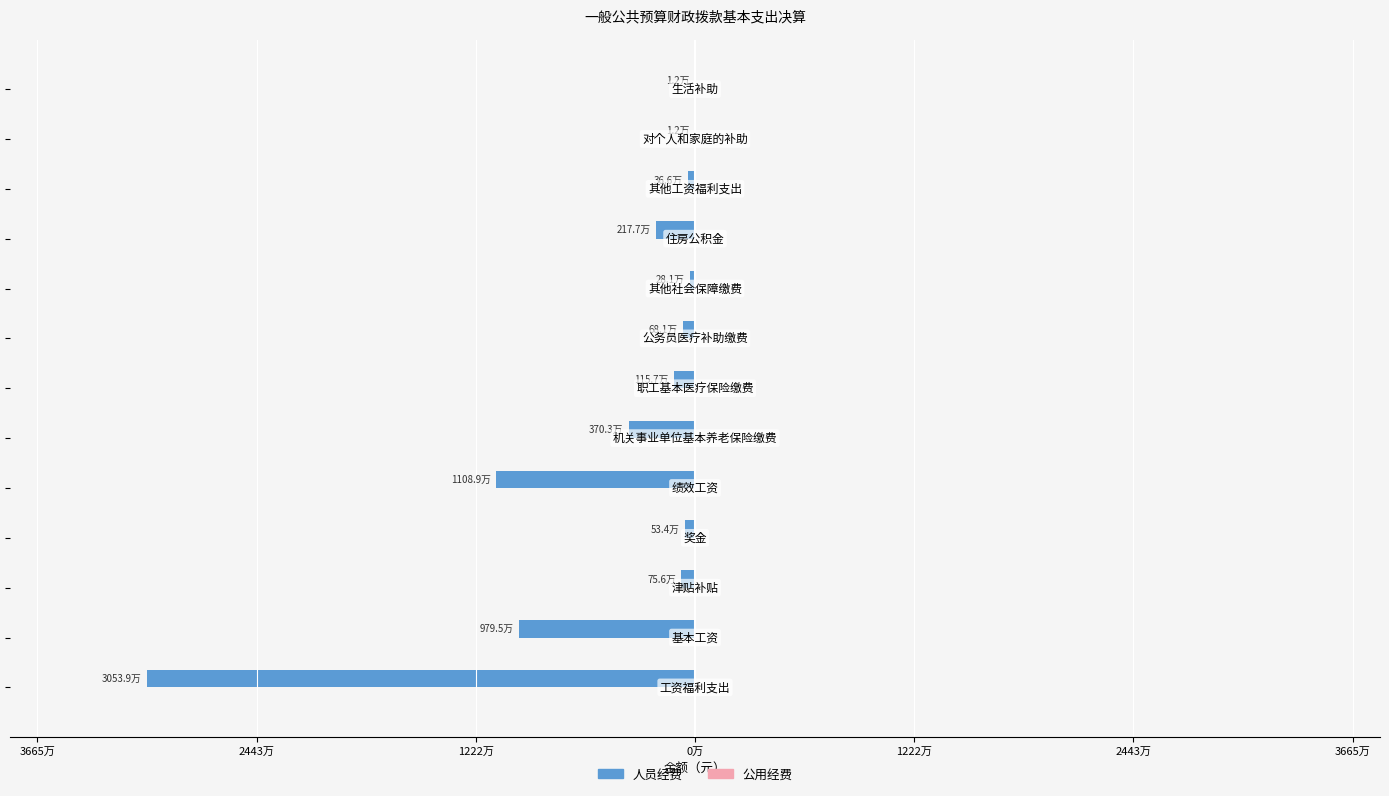

Are the bars horizontal?

Yes